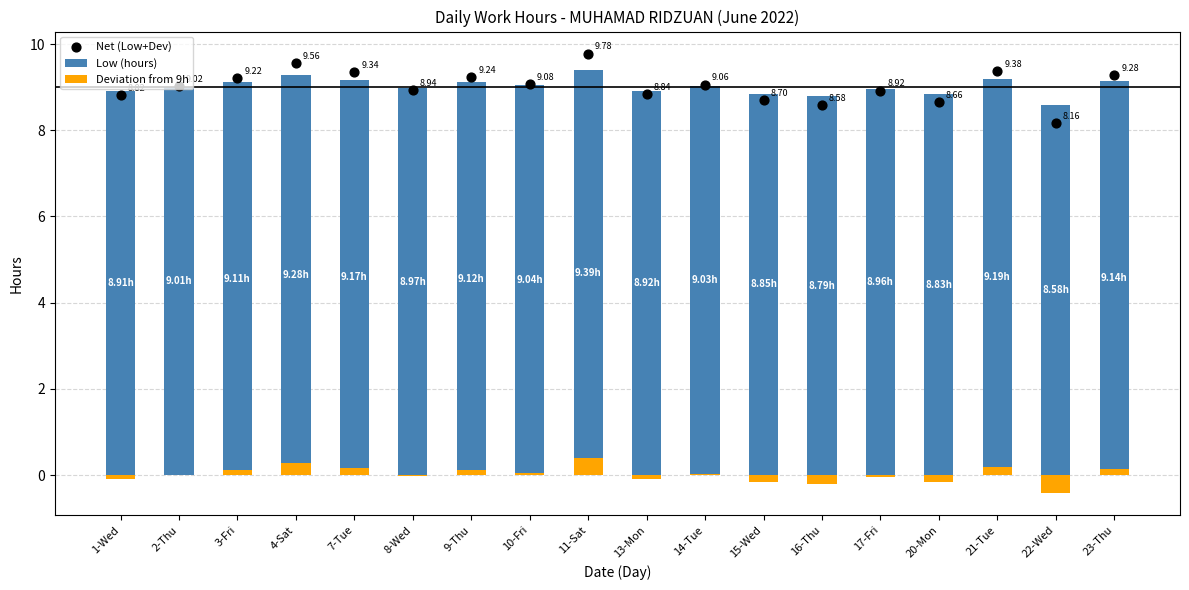

Which series has the largest total across all categories?

Net (Low+Dev)